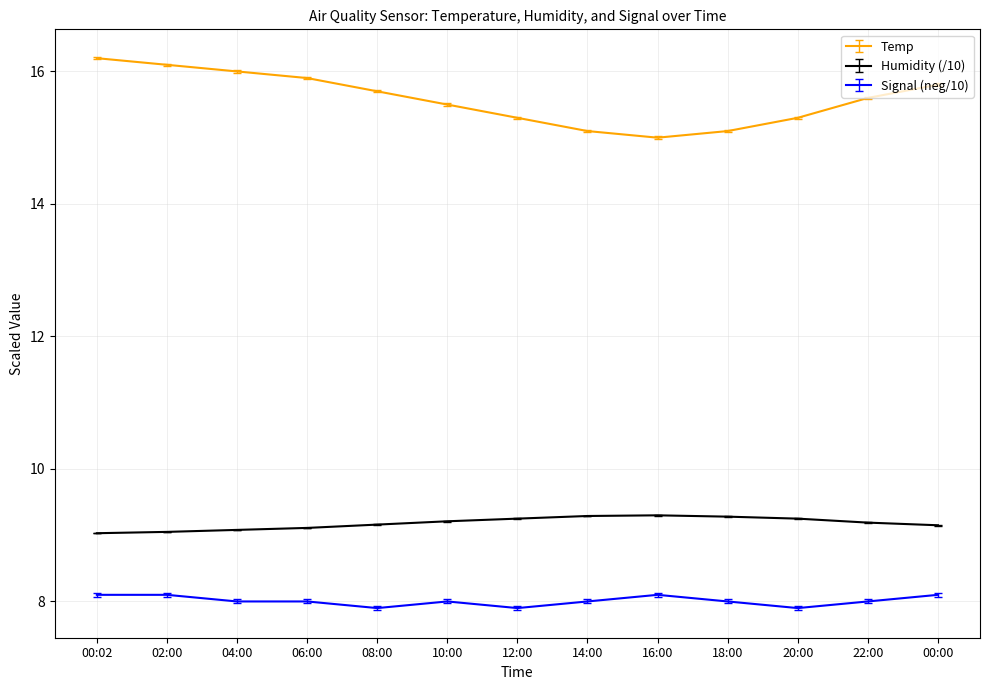

What is the difference between the second highest and second lowest values in the Temp series?

1.0